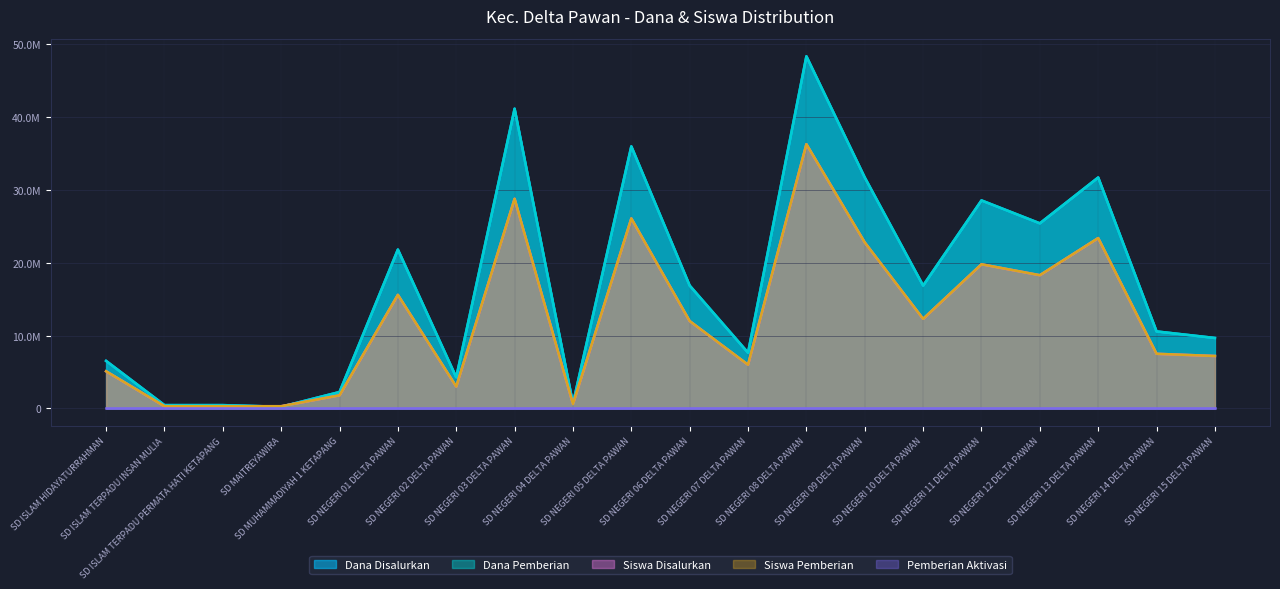

At which category is the sum across all series the highest?

SD NEGERI 08 DELTA PAWAN